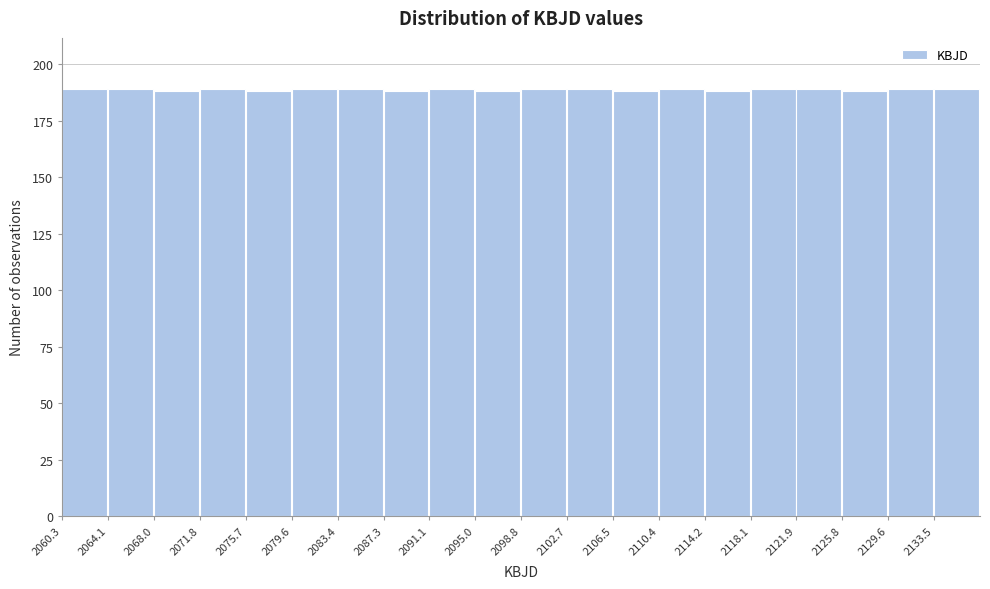

Reading left to right, list every bar in this chart as the range it spans on the x-axis followed by its height. Neither the bar edges nor the heights are printed on the chart, so give them approximately, as read against the axes.

2060.5 to 2064.0: 190
2064.0 to 2068.0: 190
2068.0 to 2072.0: 190
2072.0 to 2075.5: 190
2075.5 to 2079.5: 190
2079.5 to 2083.5: 190
2083.5 to 2087.5: 190
2087.5 to 2091.0: 190
2091.0 to 2095.0: 190
2095.0 to 2099.0: 190
2099.0 to 2102.5: 190
2102.5 to 2106.5: 190
2106.5 to 2110.5: 190
2110.5 to 2114.0: 190
2114.0 to 2118.0: 190
2118.0 to 2122.0: 190
2122.0 to 2126.0: 190
2126.0 to 2129.5: 190
2129.5 to 2133.5: 190
2133.5 to 2137.5: 190